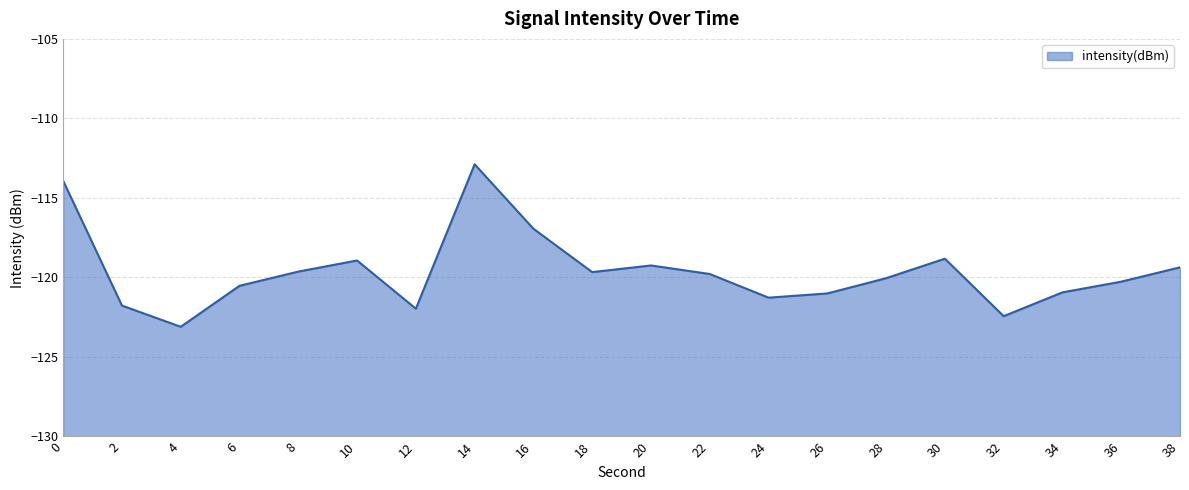

What is the minimum value shown in the chart?

-123.1